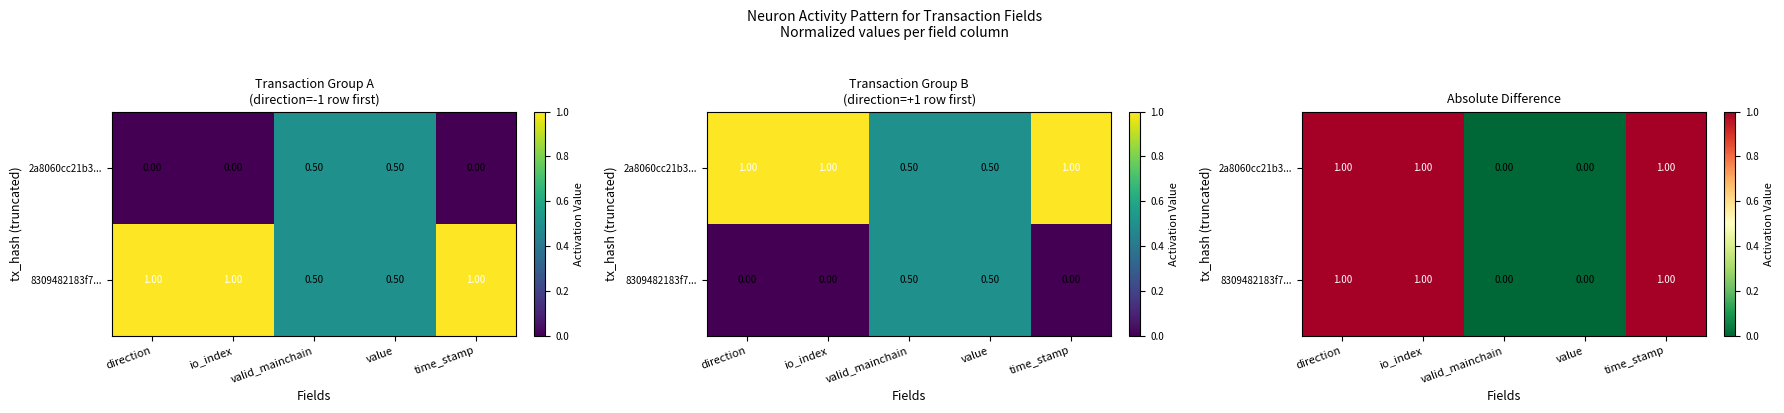

Count the number of data series in this chart.

2